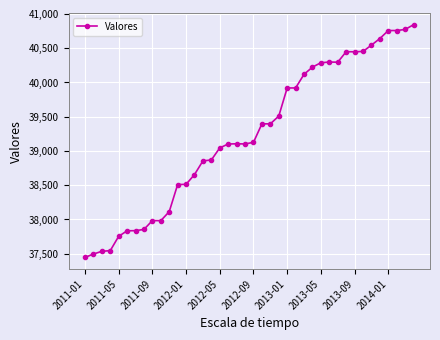

True or false: there are more than 1 points higher than both neighbors.

True